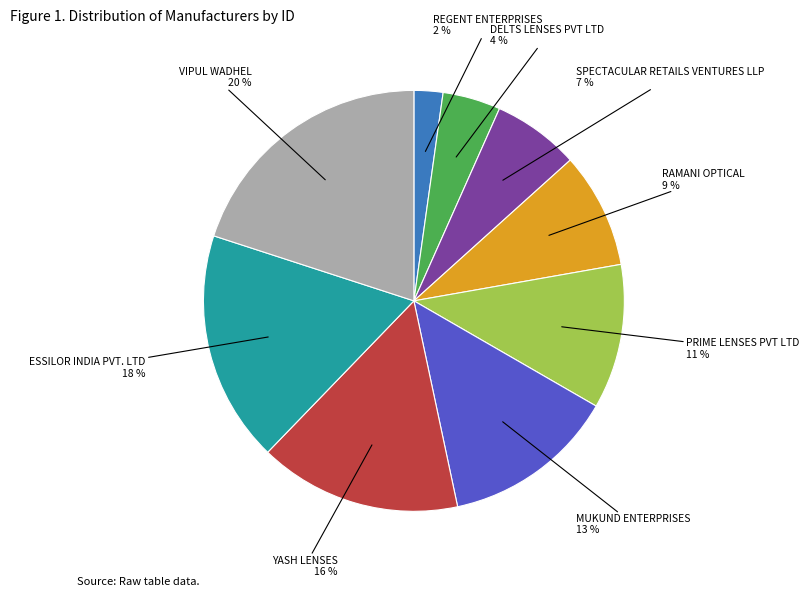

Which category has the biggest portion of the pie?

VIPUL WADHEL